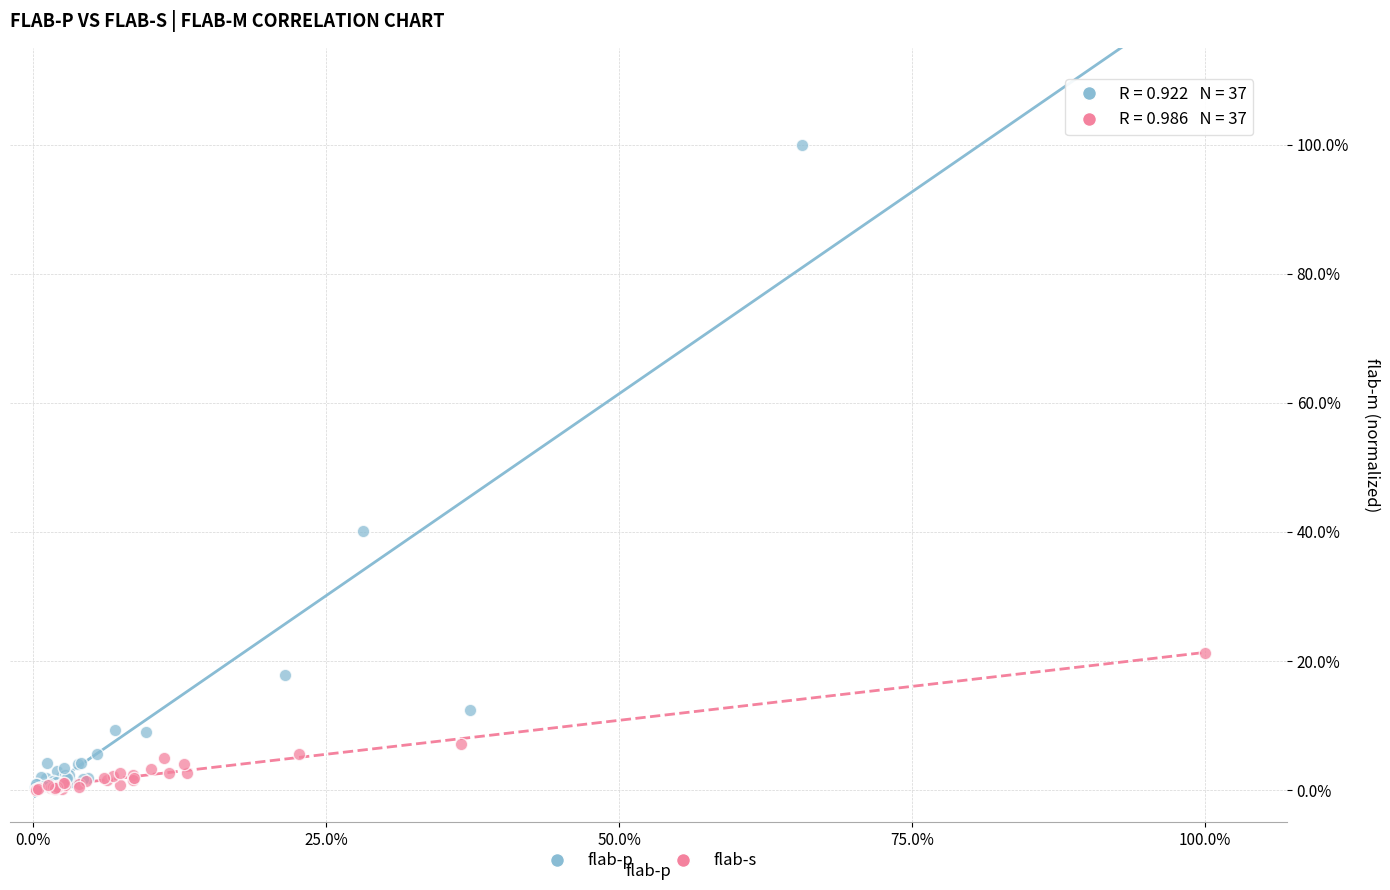

What are all the series names shown in the legend?

flab-p, flab-s